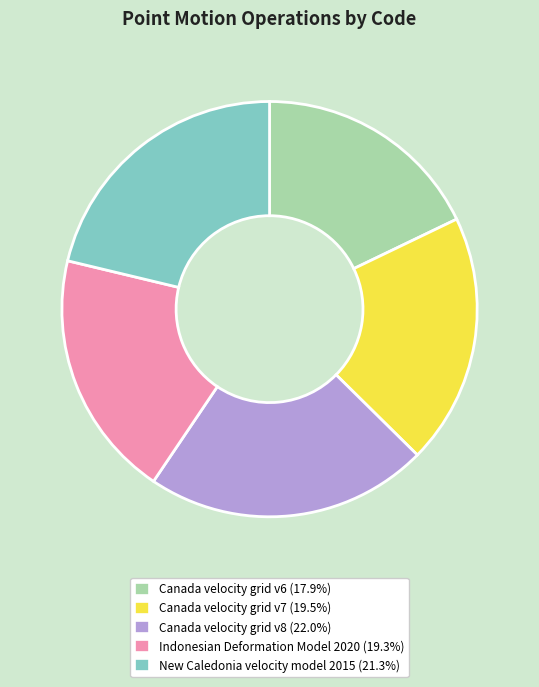

Does Indonesian Deformation Model 2020 account for over 50% of the chart?

No